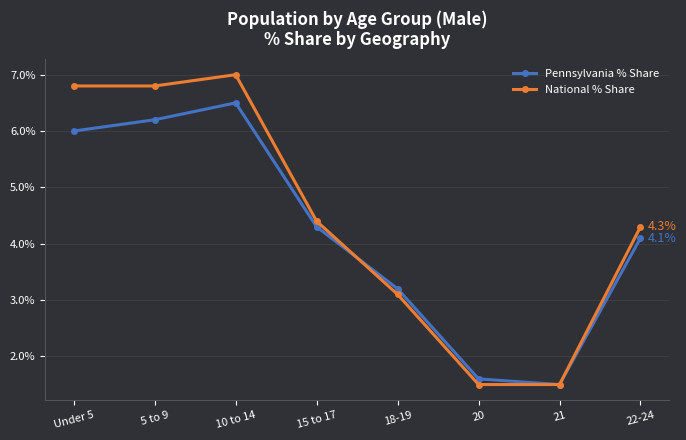

True or false: National % Share has a value of 1.5 at 21.

True